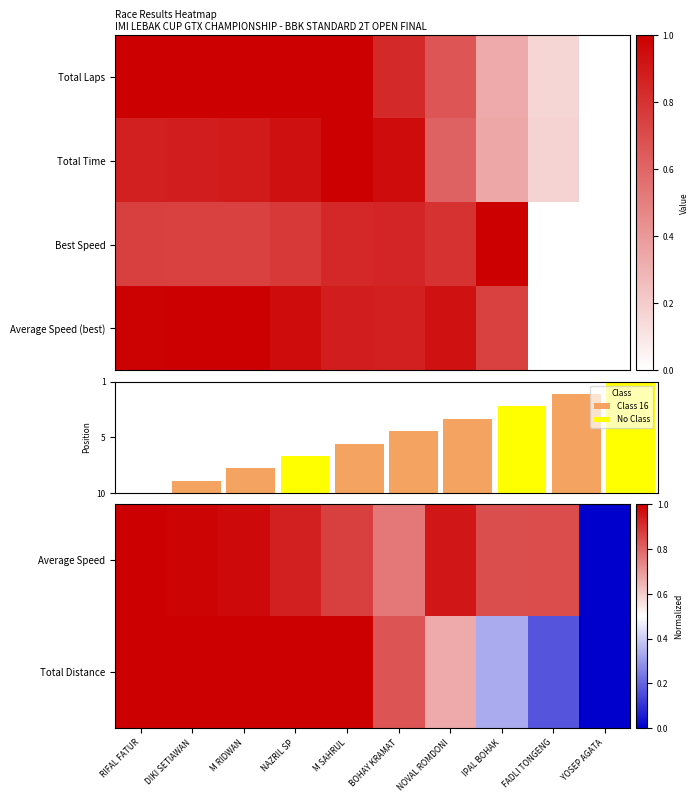

The Total Distance series shows 0.3 at NOVAL ROMDONI. True or false?

False